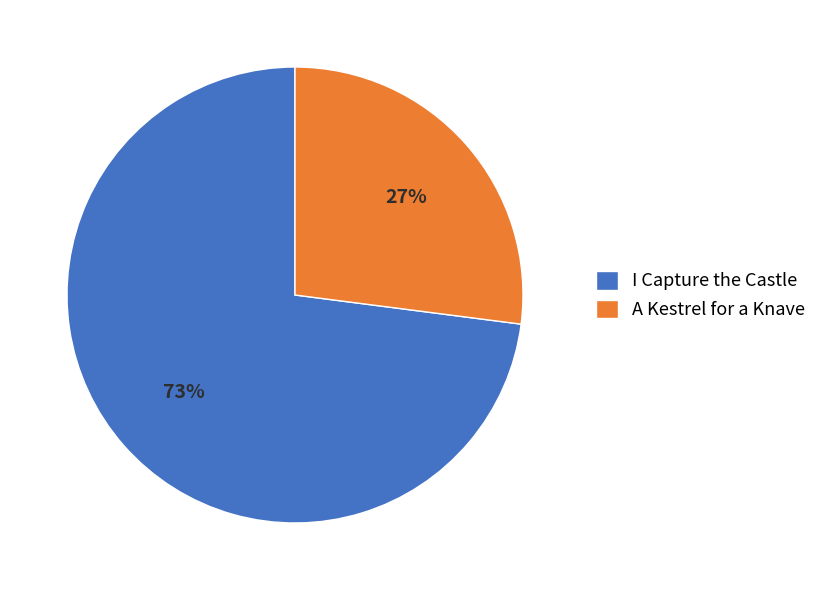

To the nearest percent, what portion does A Kestrel for a Knave represent?

27%